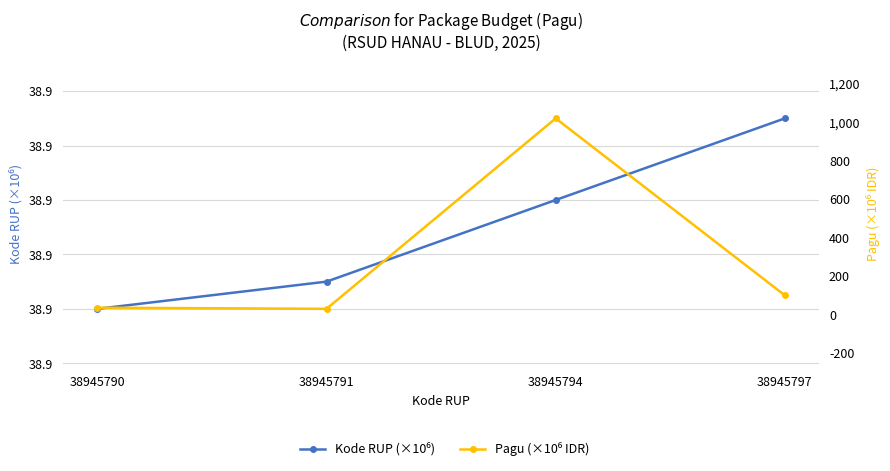

Rank the series by their average value, from highest to lowest.

Pagu (×10⁶ IDR), Kode RUP (×10⁶)